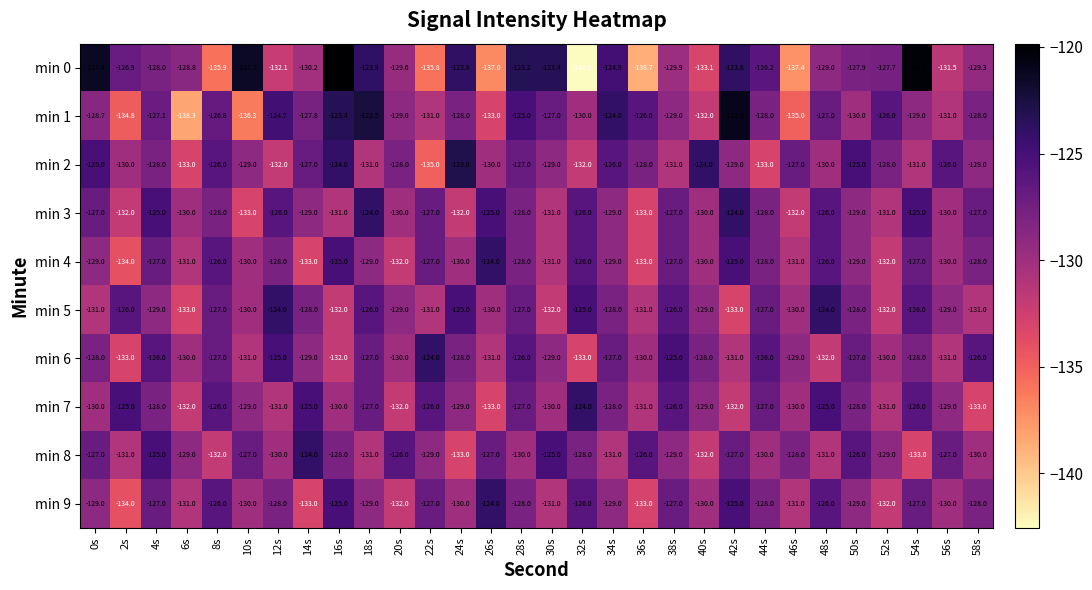

Which series has the largest total across all categories?

min 3